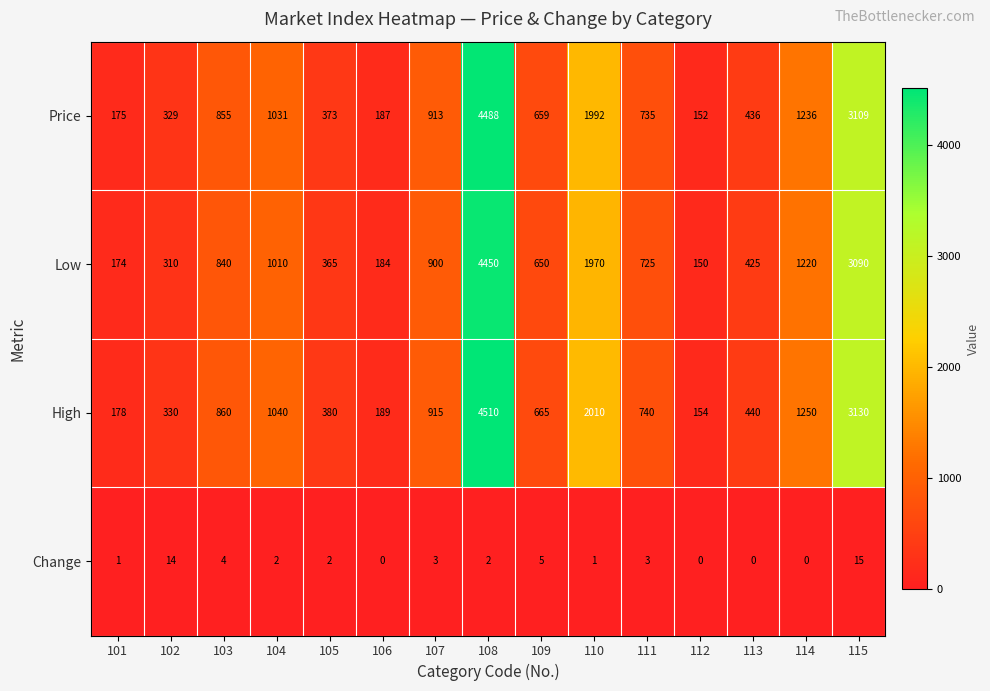

At which label does Low reach its minimum?

112